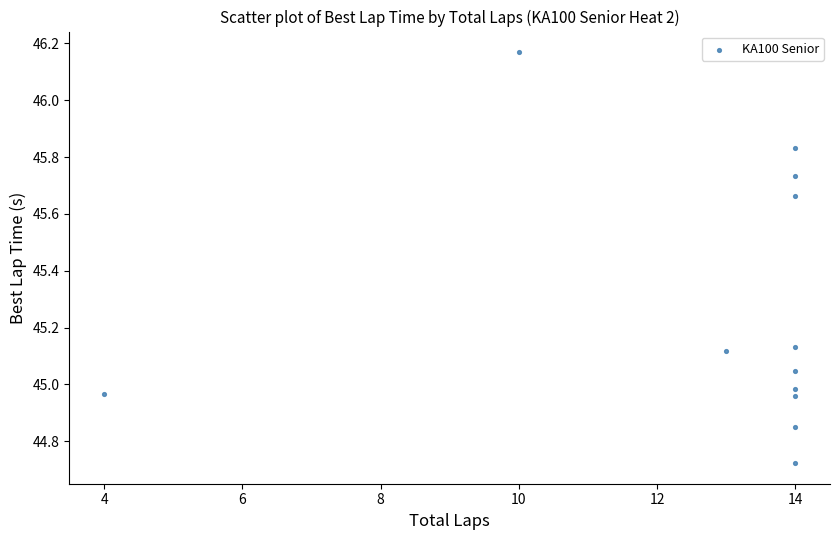

What is the range of X values (max minus min)?

10.0